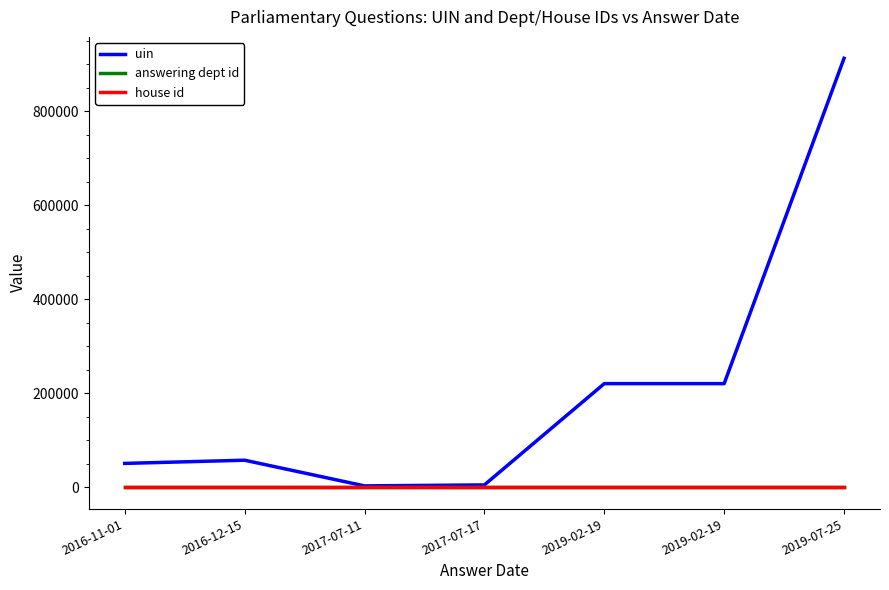

What are all the series names shown in the legend?

uin, answering dept id, house id